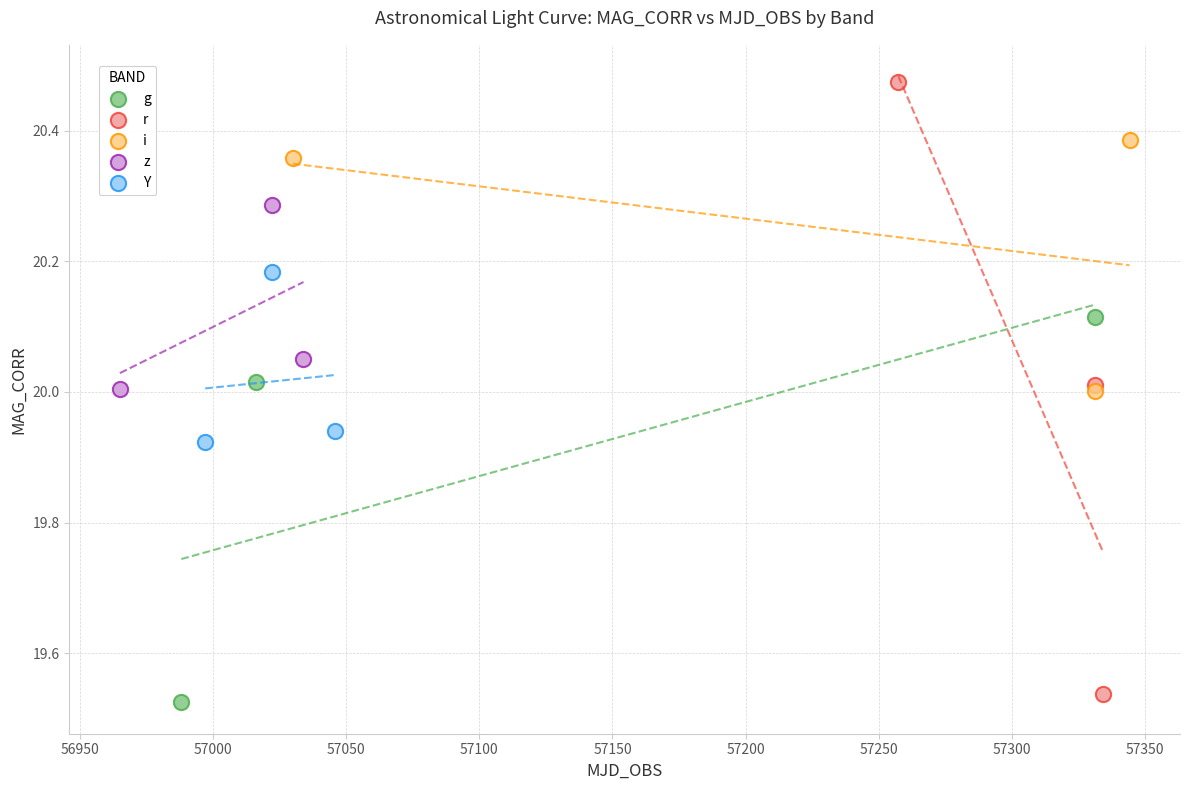

Which series has the largest Y range (max minus min)?

r